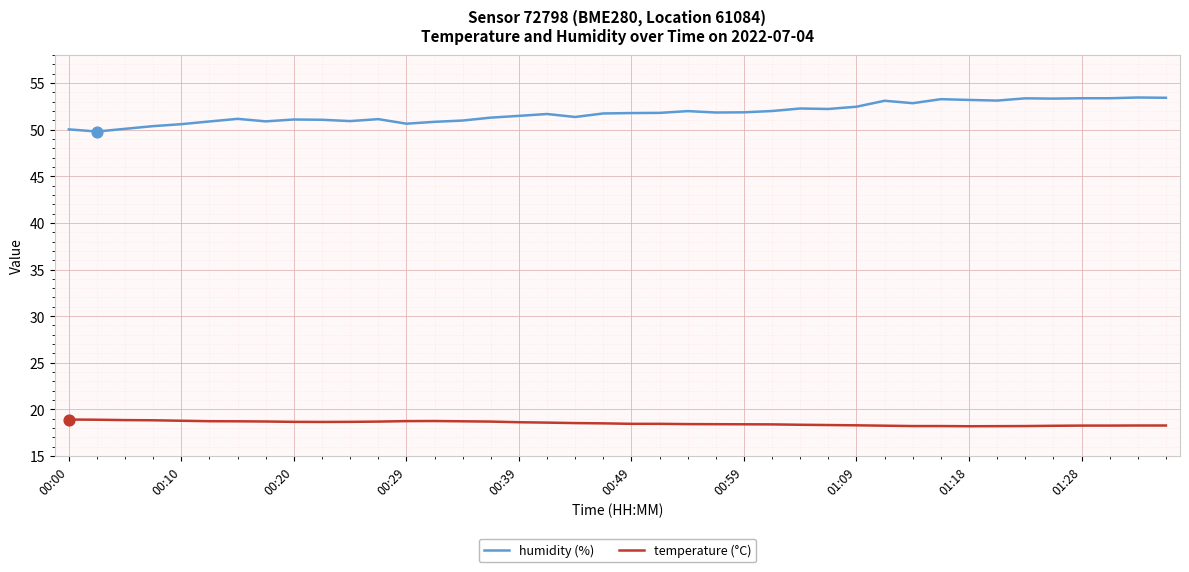

Which series has the widest spread of values?

humidity (%)